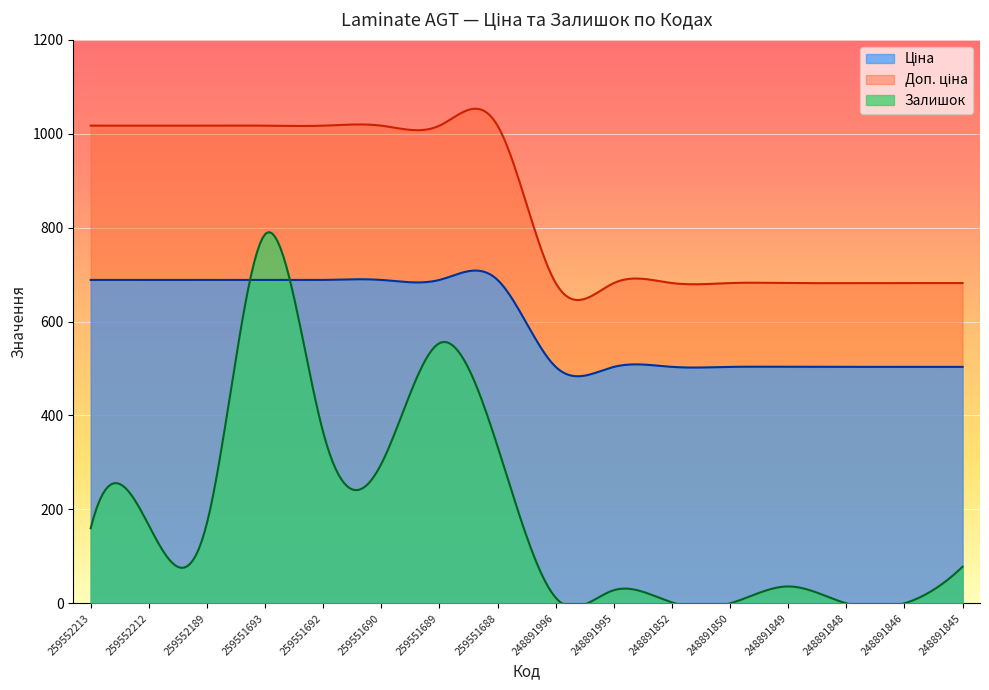

Reading left to right, transcribe all the data shown in this chart.

Ціна: 688.7	688.7	688.7	688.7	688.7	688.7	688.7	688.7	503.5	503.5	503.5	503.5	503.5	503.5	503.5	503.5
Доп. ціна: 1017.2	1017.2	1017.2	1017.2	1017.2	1017.2	1017.2	1017.2	682.0	682.0	682.0	682.0	682.0	682.0	682.0	682.0
Залишок: 160.0	166.0	171.0	786.0	364.0	297.0	554.0	334.0	12.0	28.0	2.0	0.0	36.0	0.0	0.0	78.0